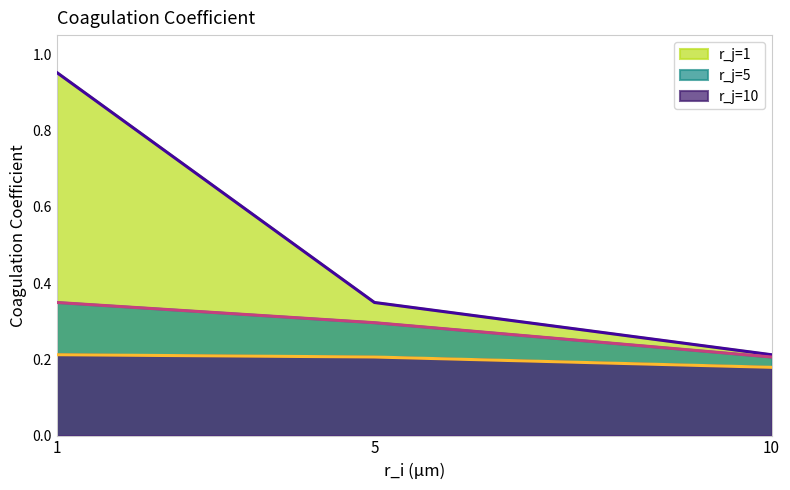

Rank the series by their average value, from lowest to highest.

r_j=10, r_j=5, r_j=1